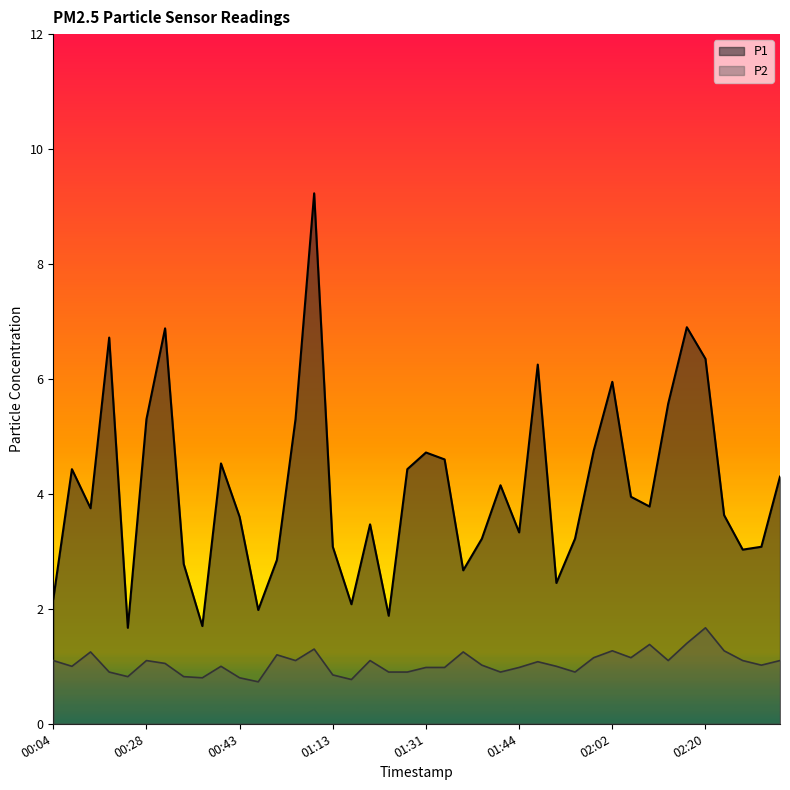

In P2, how many points are higher than both neighbors (excluding endpoints)?

11